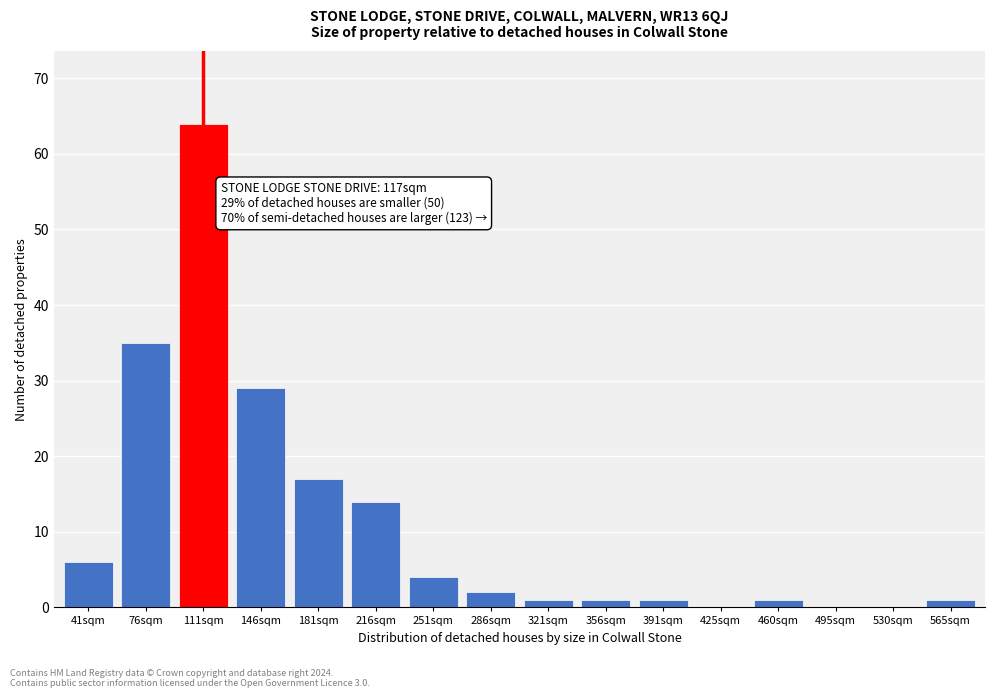

Reading right to left, list all the values displayed in this chart.

565sqm=1	530sqm=0	495sqm=0	460sqm=1	425sqm=0	391sqm=1	356sqm=1	321sqm=1	286sqm=2	251sqm=4	216sqm=14	181sqm=17	146sqm=29	111sqm=64	76sqm=35	41sqm=6